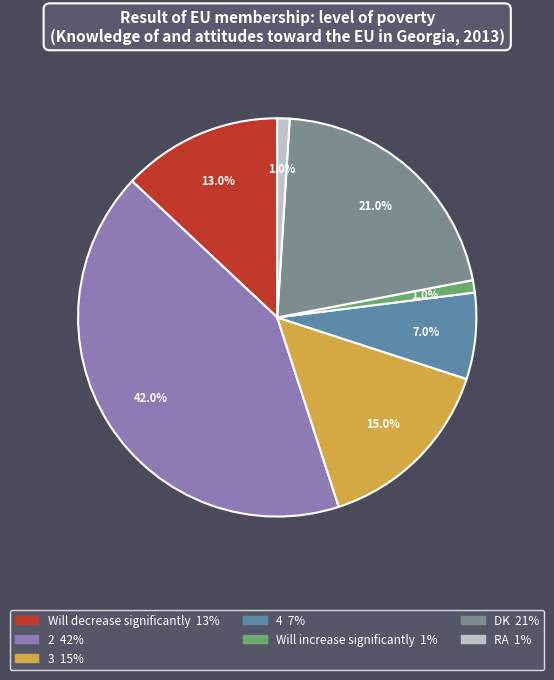

Is there a majority slice in this chart?

No